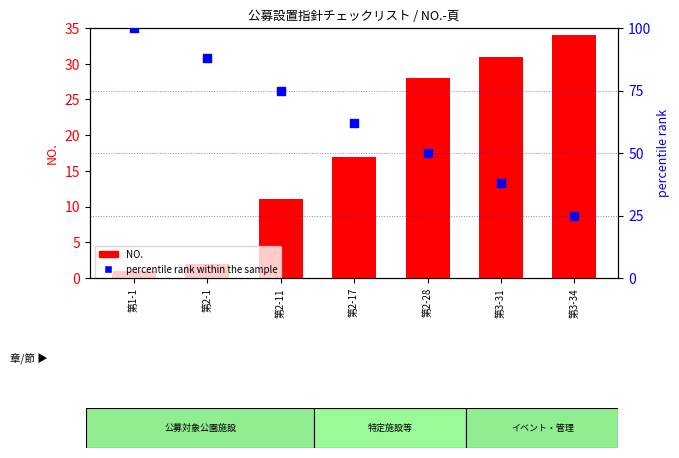

What are all the series names shown in the legend?

NO., percentile rank within the sample